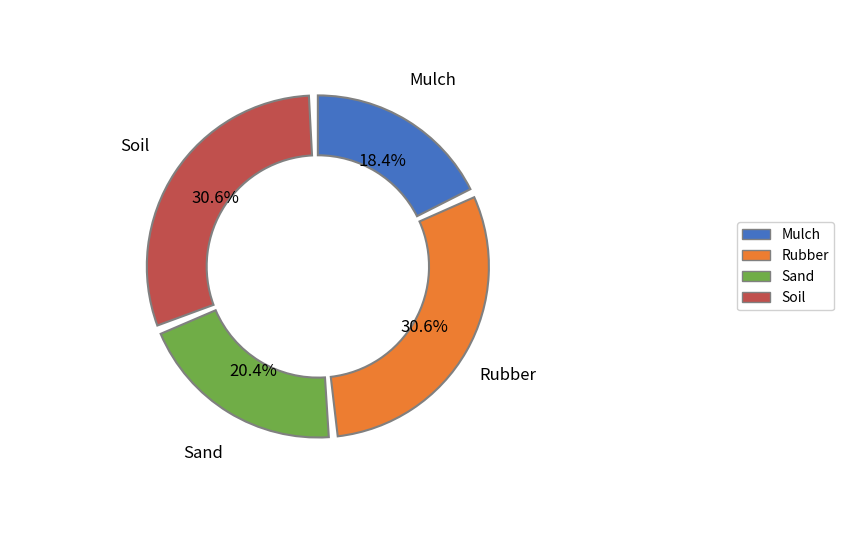

To the nearest percent, what is the difference between the largest and smallest slice percentages?

12%